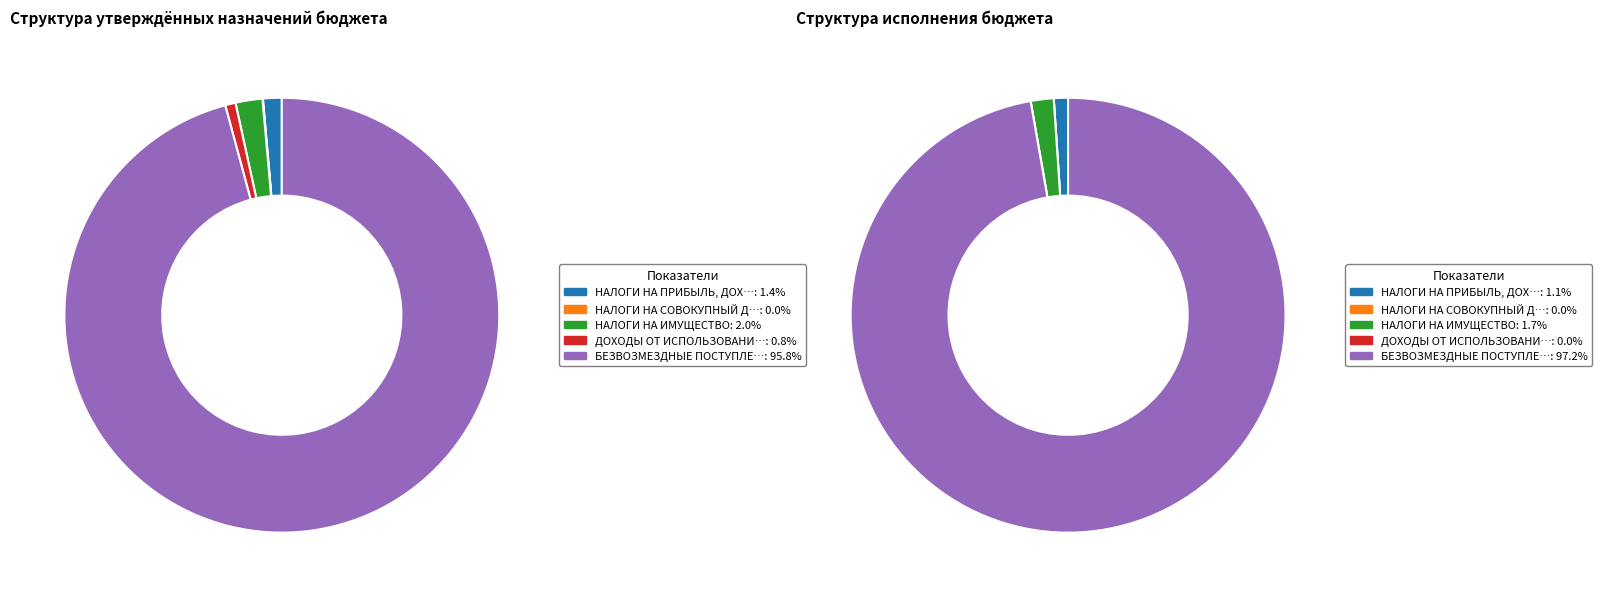

What is the smallest slice in the pie chart?

НАЛОГИ НА СОВОКУПНЫЙ ДОХОД